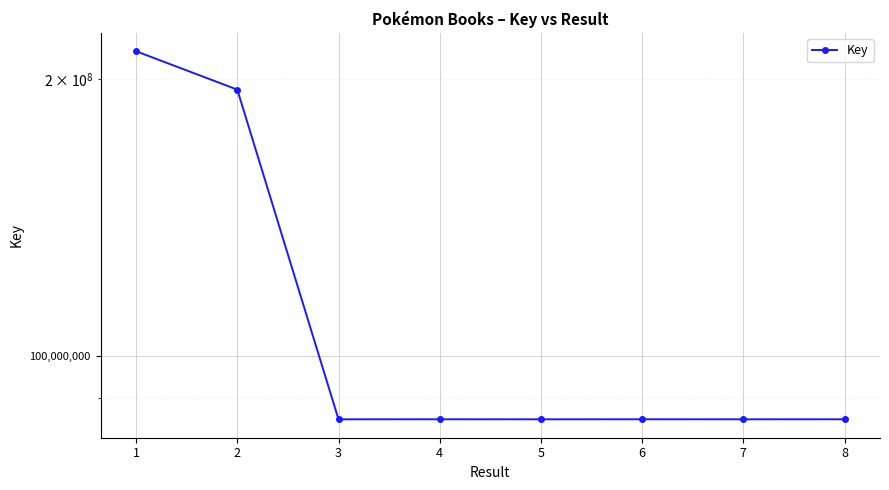

How many values are below 85438300?

4